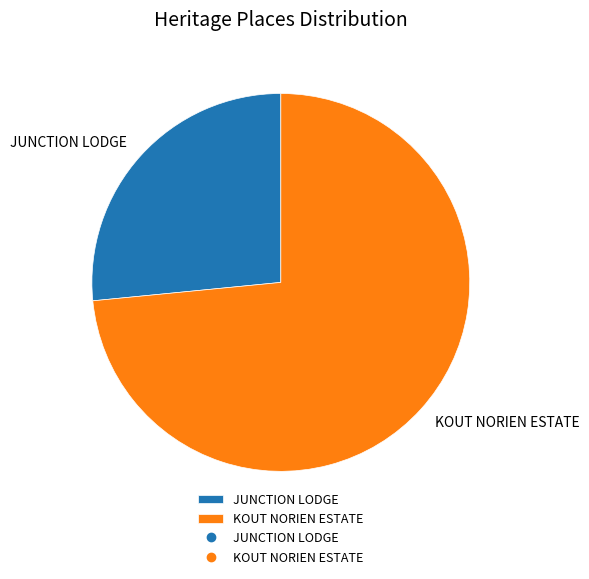

How many segments does this pie chart have?

2